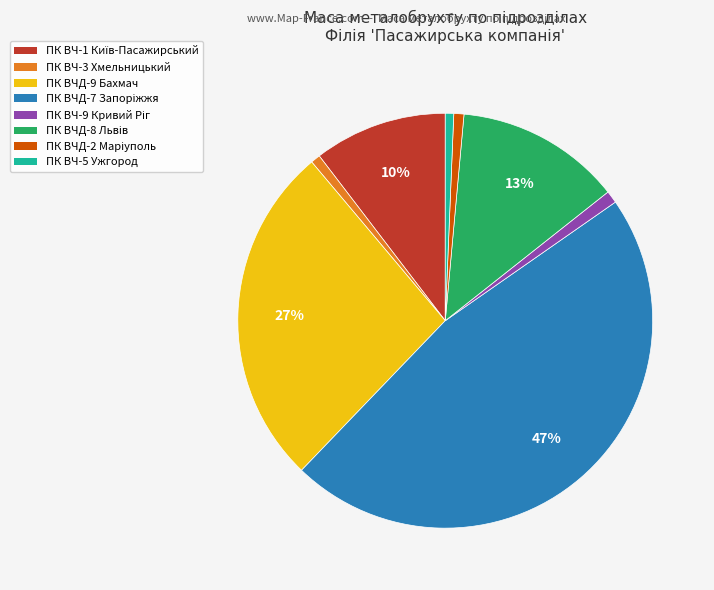

Does any single category account for the majority?

No